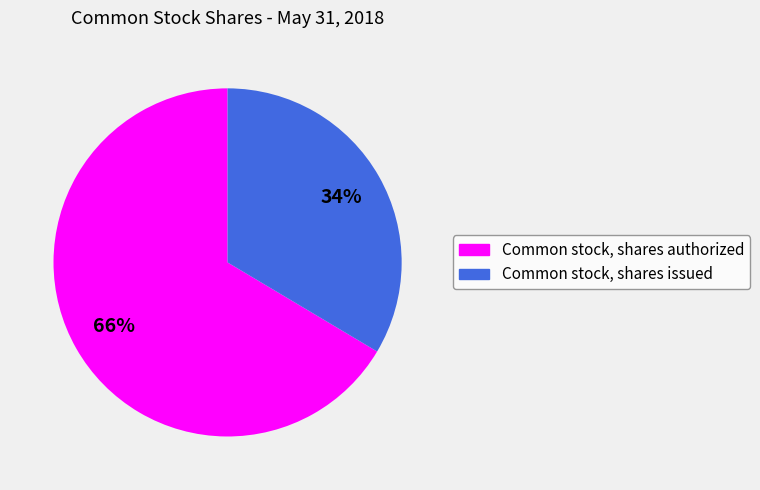

Do Common stock, shares issued and Common stock, shares authorized together represent more than half of the pie?

Yes